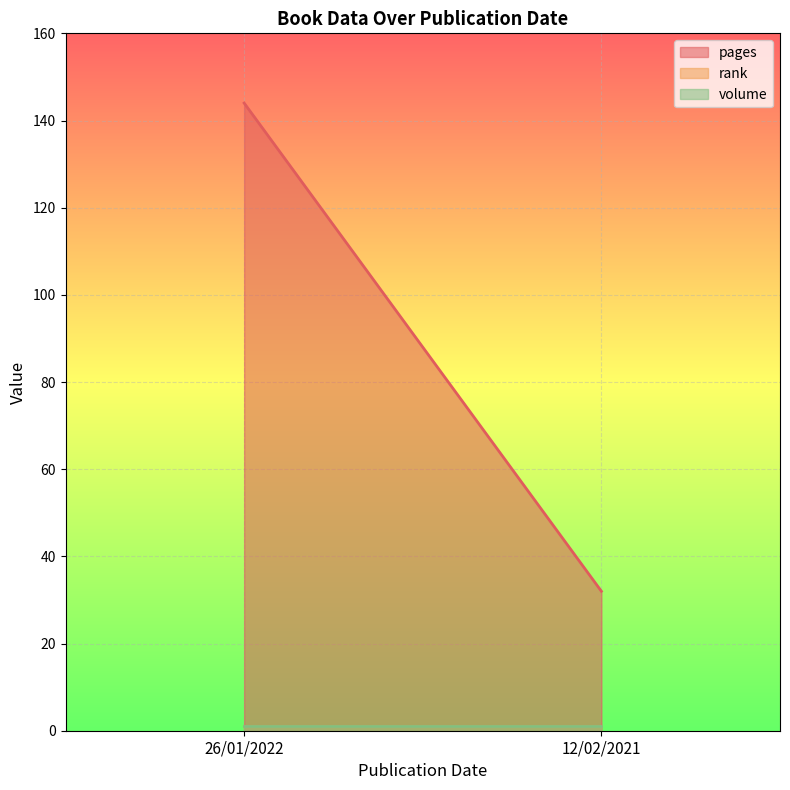

At which category does the chart reach its peak across all series?

26/01/2022